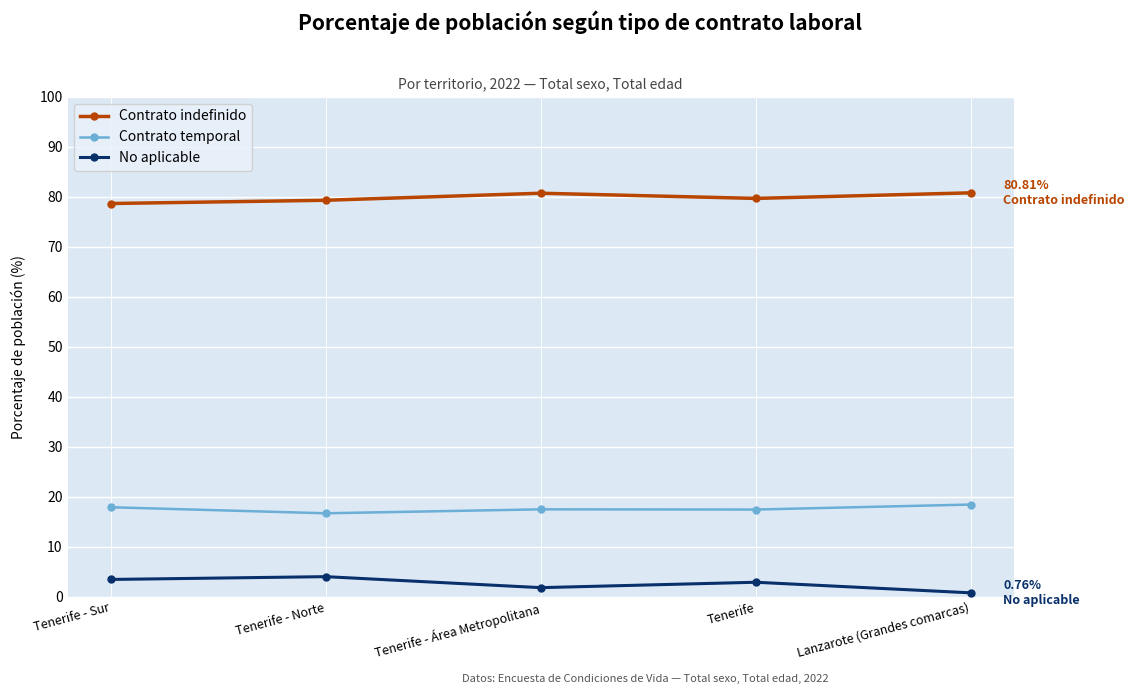

True or false: No aplicable and Contrato temporal intersect in this chart.

False